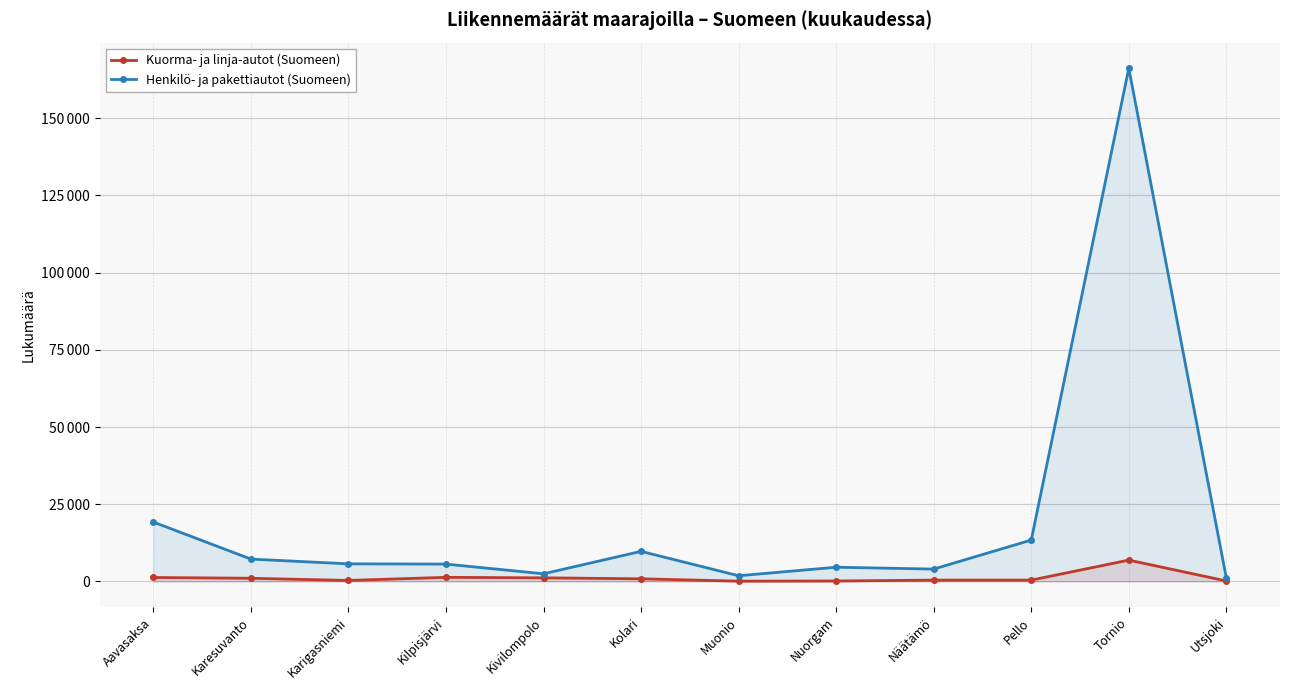

Is it true that Henkilö- ja pakettiautot (Suomeen) equals 21605 at Pello?

False